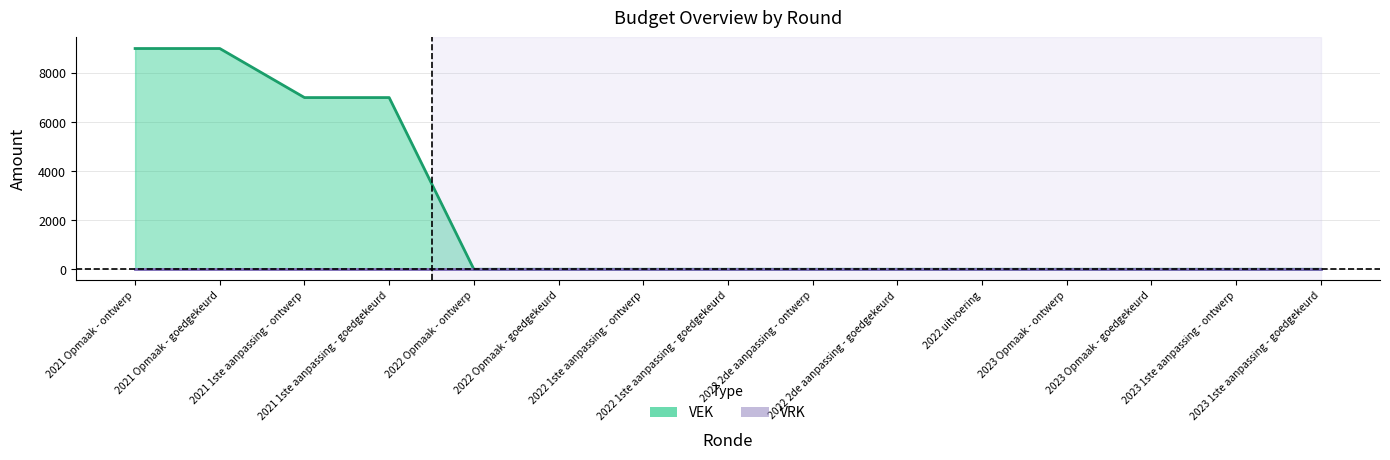

The VRK (line) series shows 0 at 2022 Opmaak - ontwerp. True or false?

True